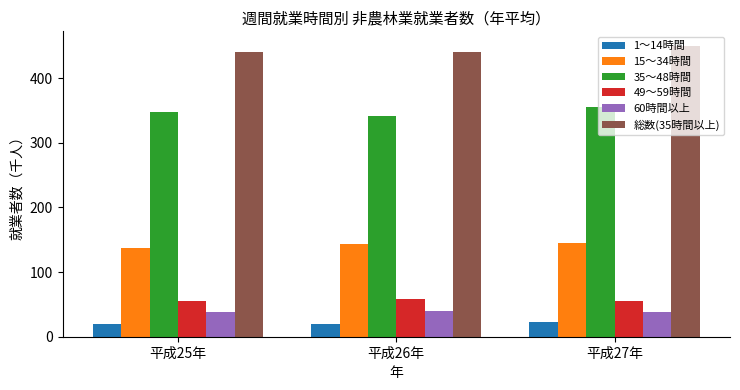

Is the value of 1～14時間 at 平成27年 greater than the value of 15～34時間 at 平成26年?

No